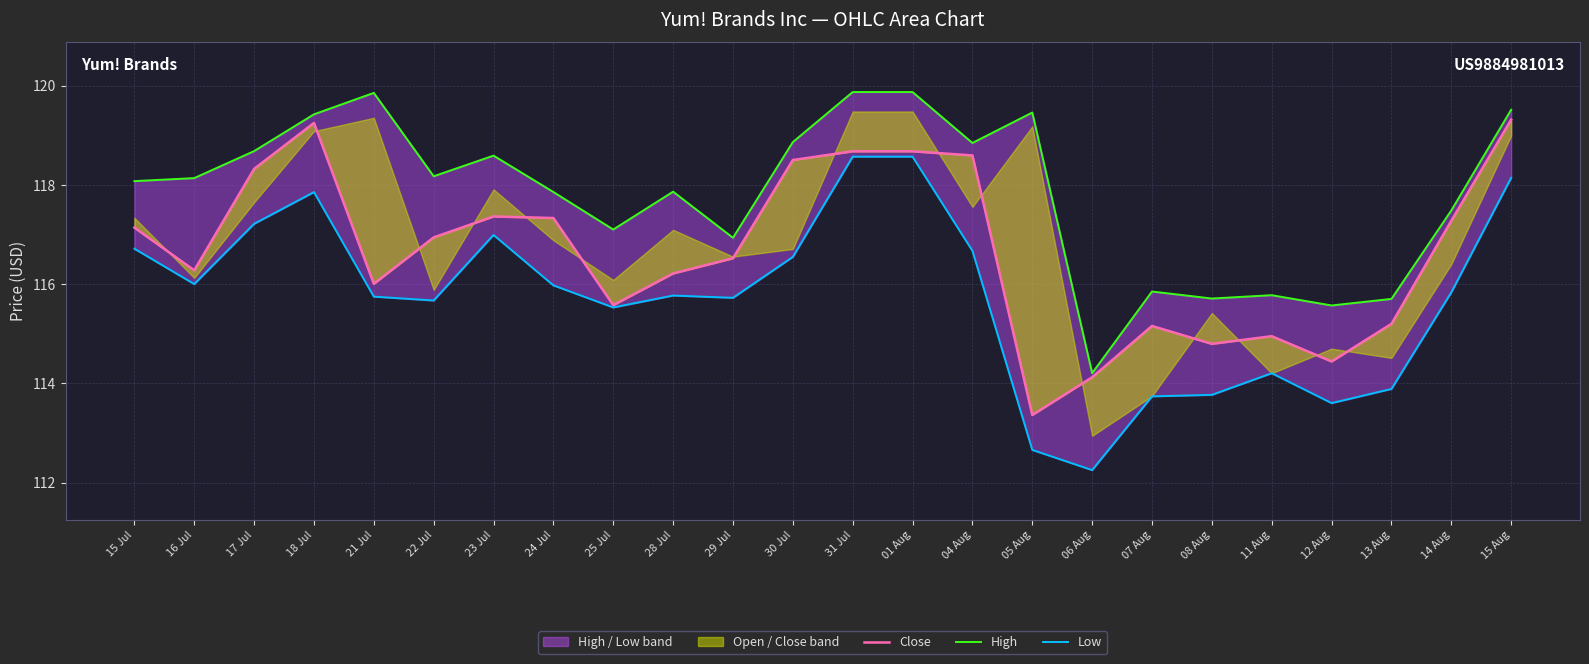

The value of High at 24 Jul is 117.9. True or false?

True